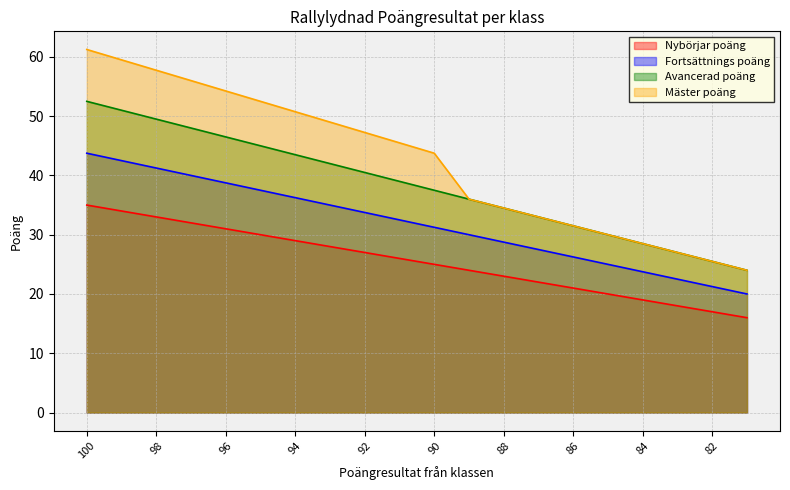

Between 85 and 90, which is larger?

90